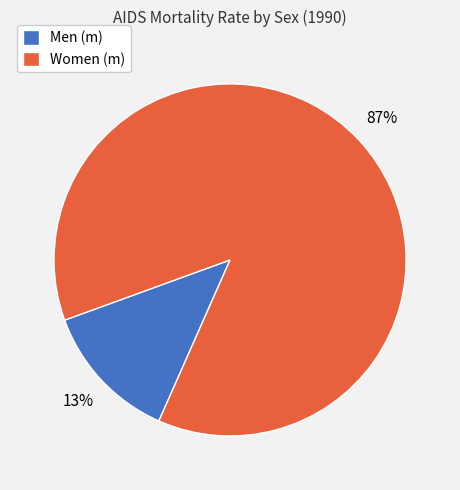

Count the number of slices in the pie.

2